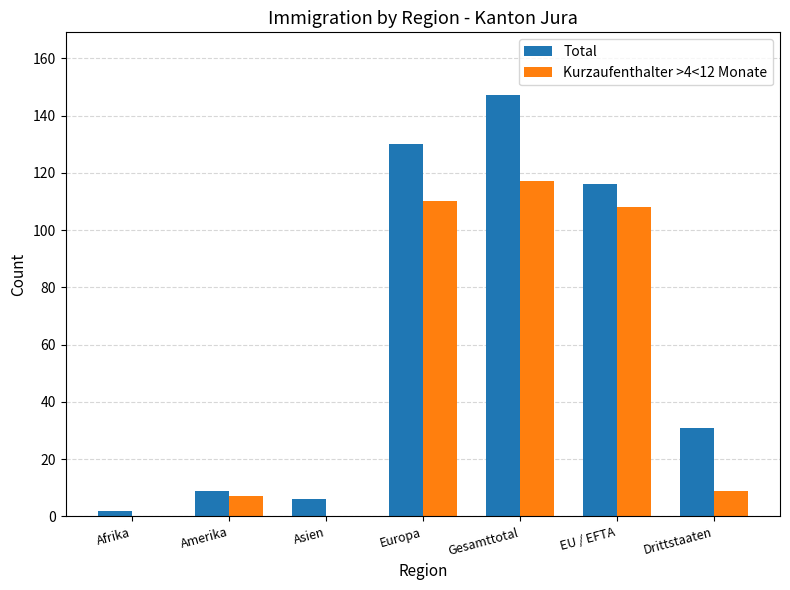

Which series changed the most between Gesamttotal and Drittstaaten?

Total